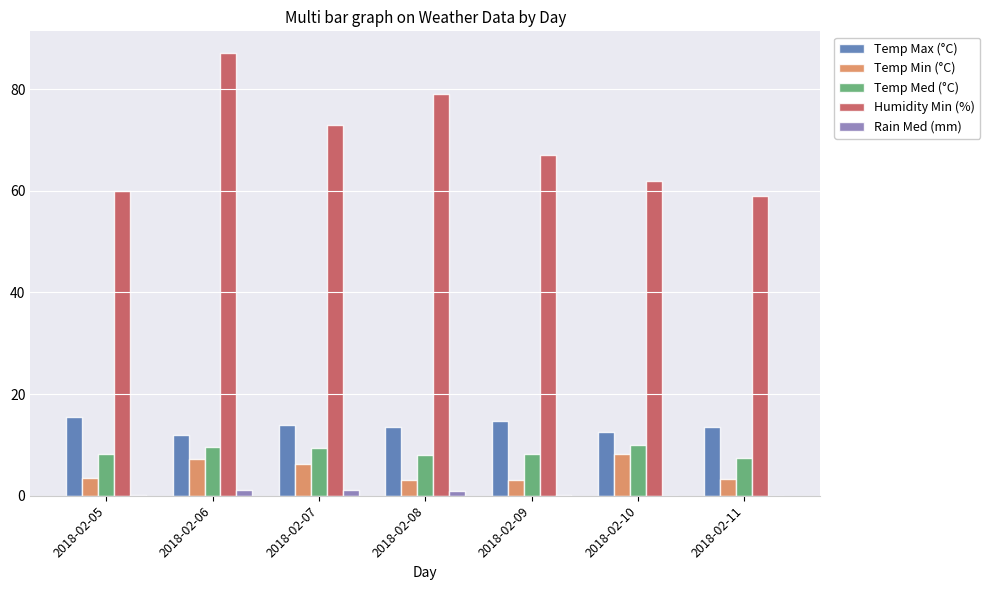

Is it true that Temp Max (°C) equals 9.9 at 2018-02-05?

False